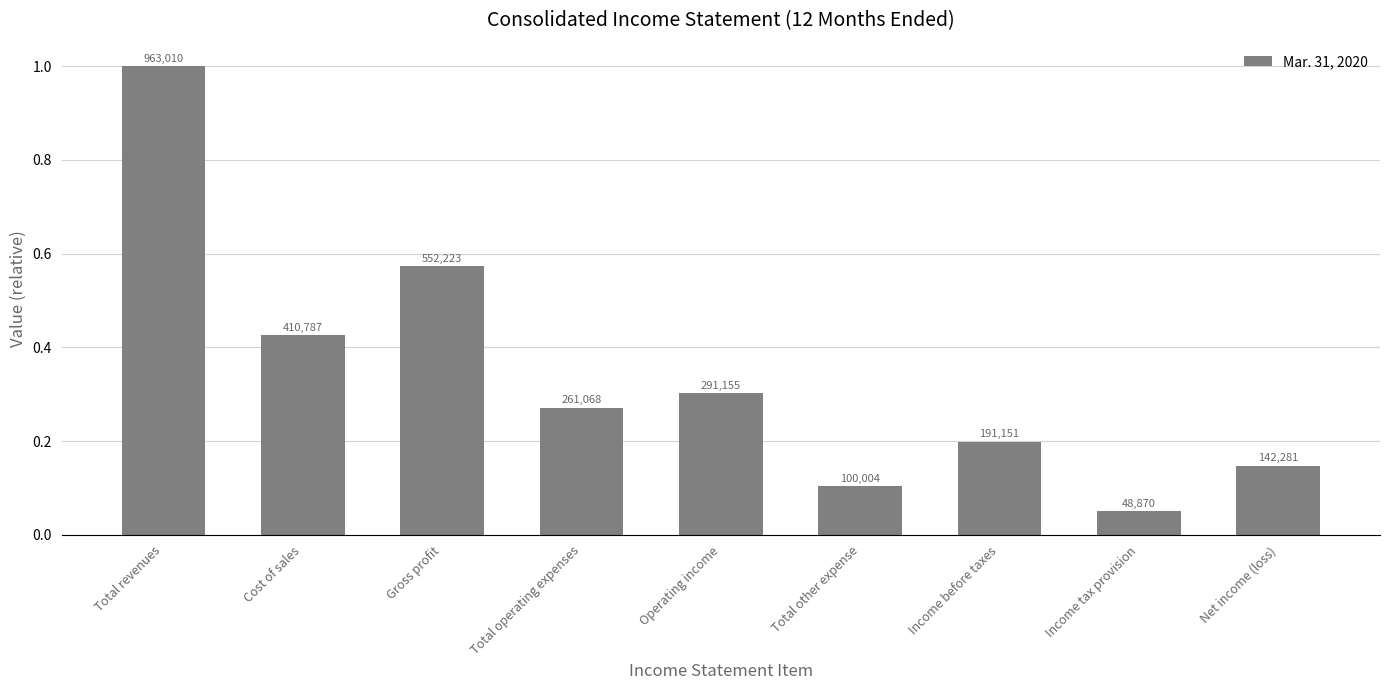

Rank the categories by value from highest to lowest.

Total revenues, Gross profit, Cost of sales, Operating income, Total operating expenses, Income before taxes, Net income (loss), Total other expense, Income tax provision